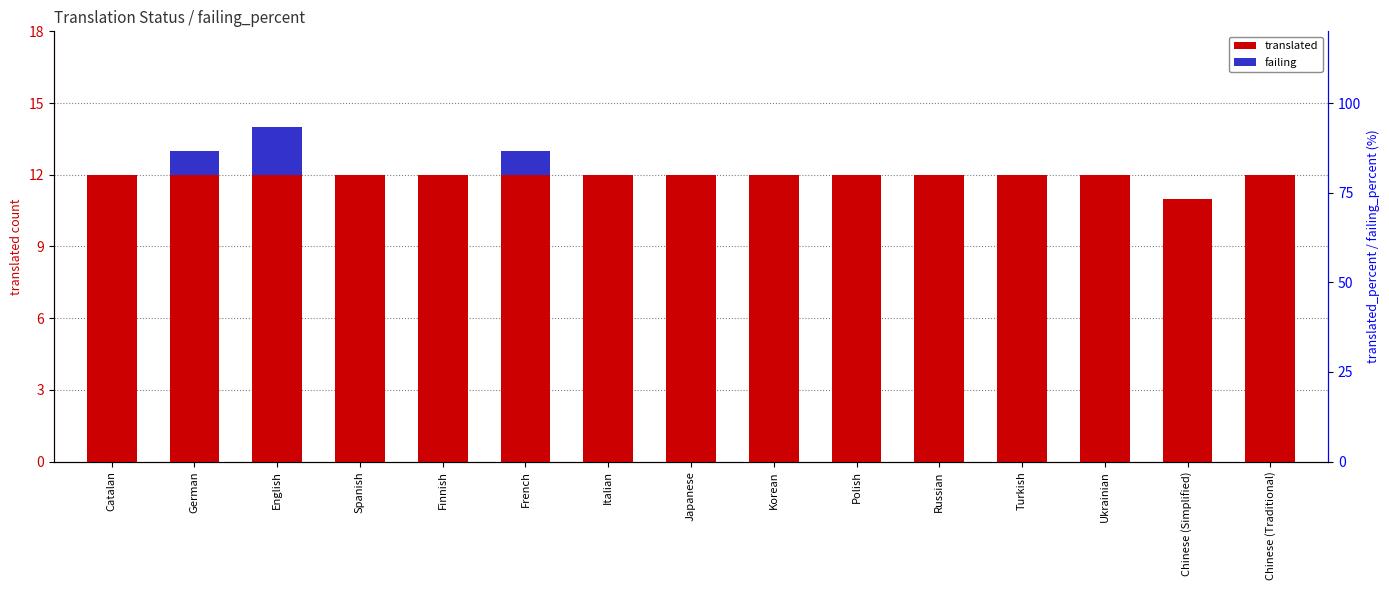

Is it true that translated equals 12 at Catalan?

True